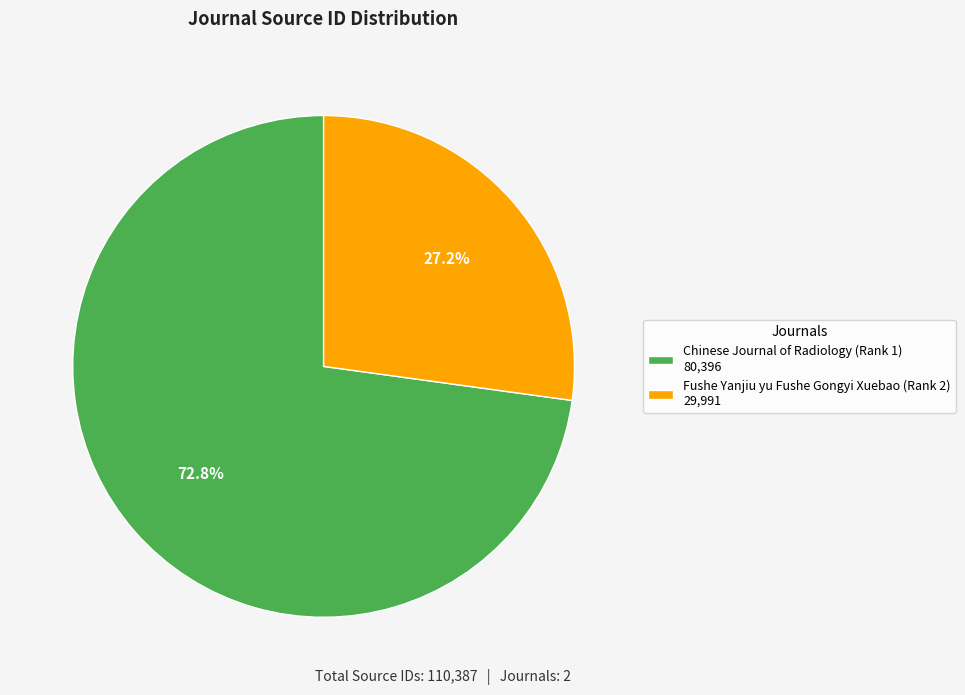

Is there a majority slice in this chart?

Yes